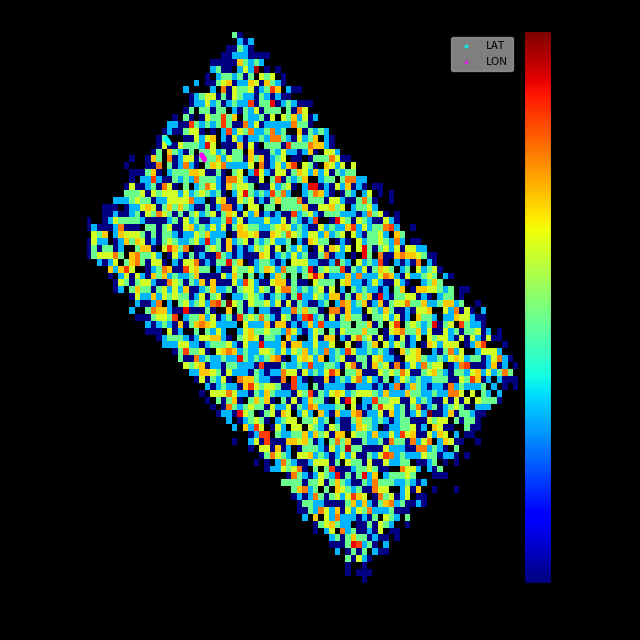

Which series reaches the maximum Y coordinate?

LAT